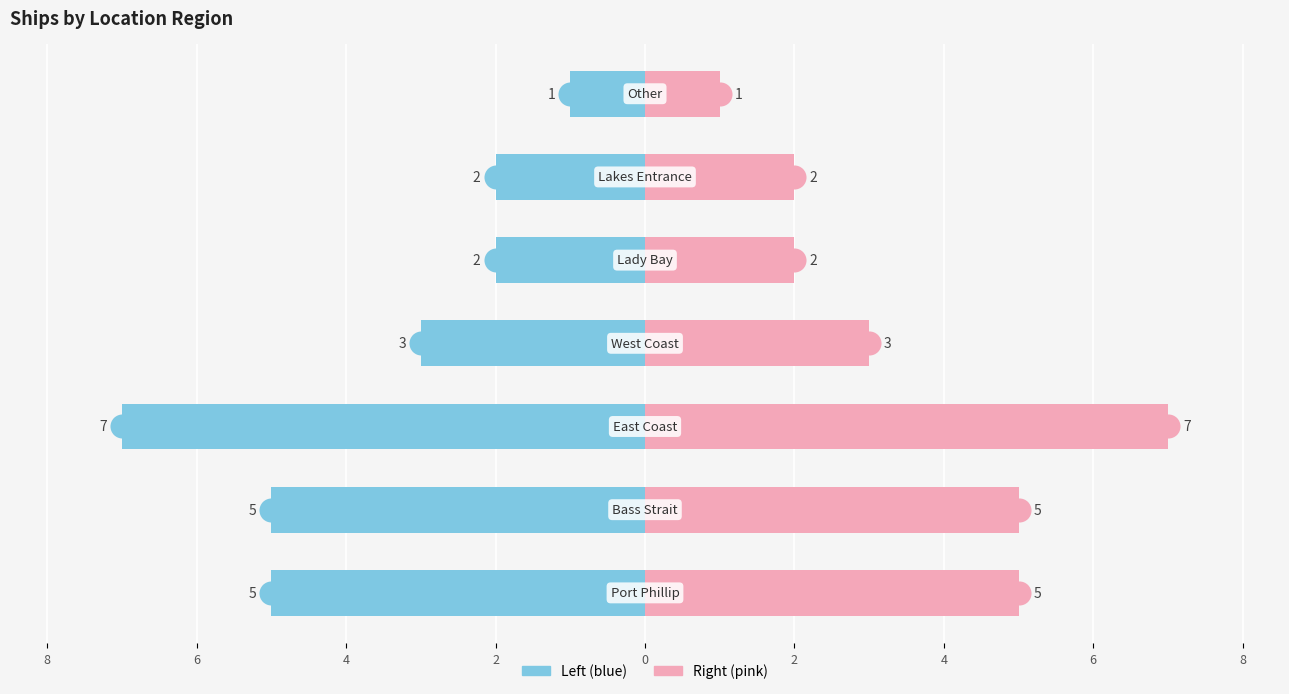

At how many categories does at least one series exceed 5?

1